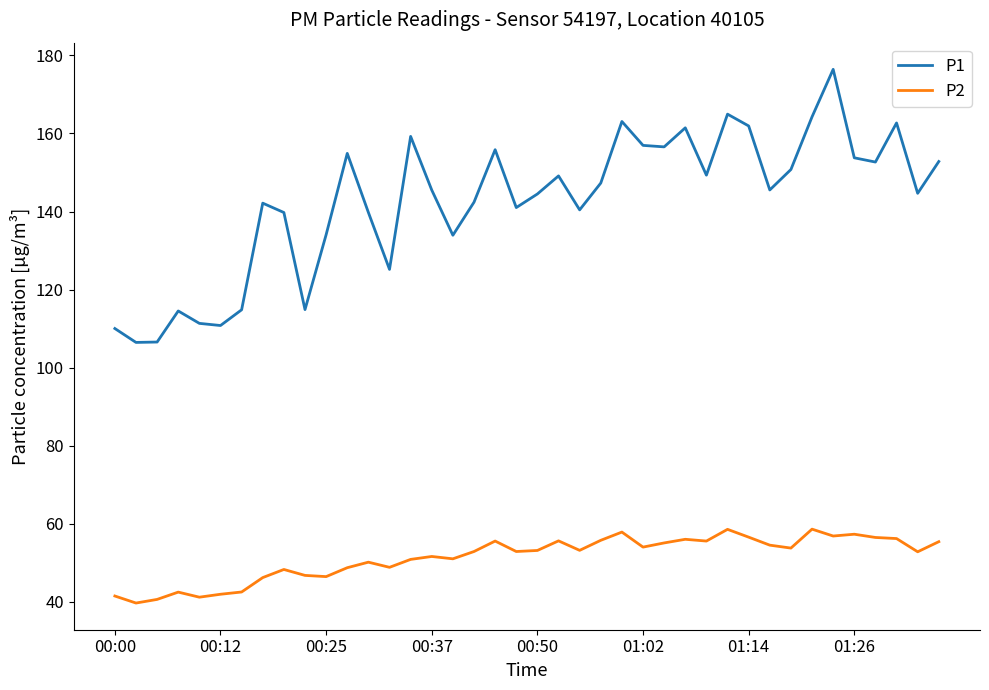

What is the smallest value displayed?

39.7